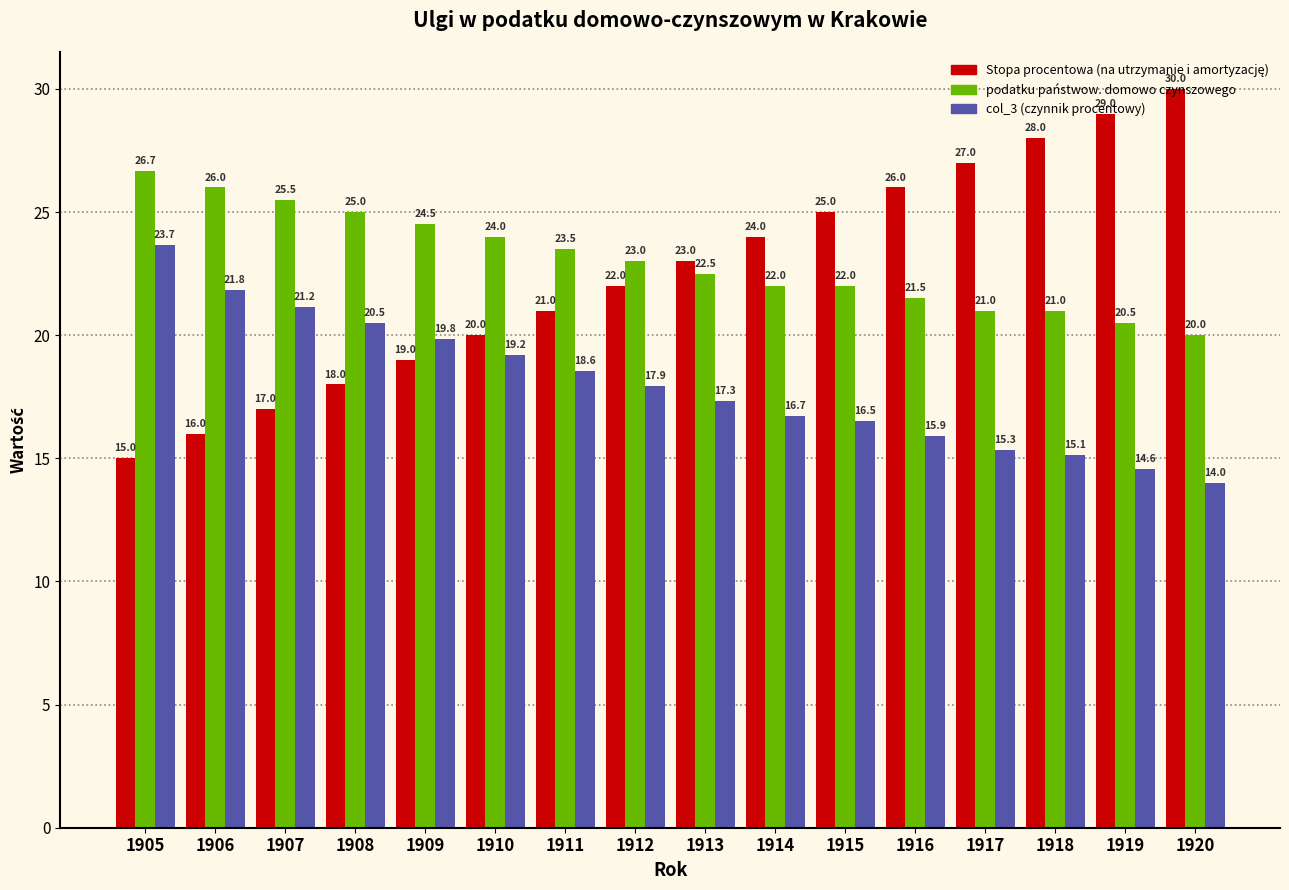

Is it true that podatku państwow. domowo czynszowego equals 26.7 at 1905?

True